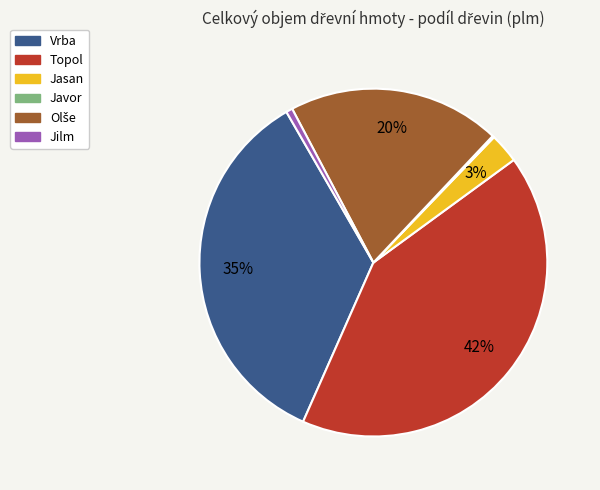

Is it true that Topol is 55% of the pie?

False